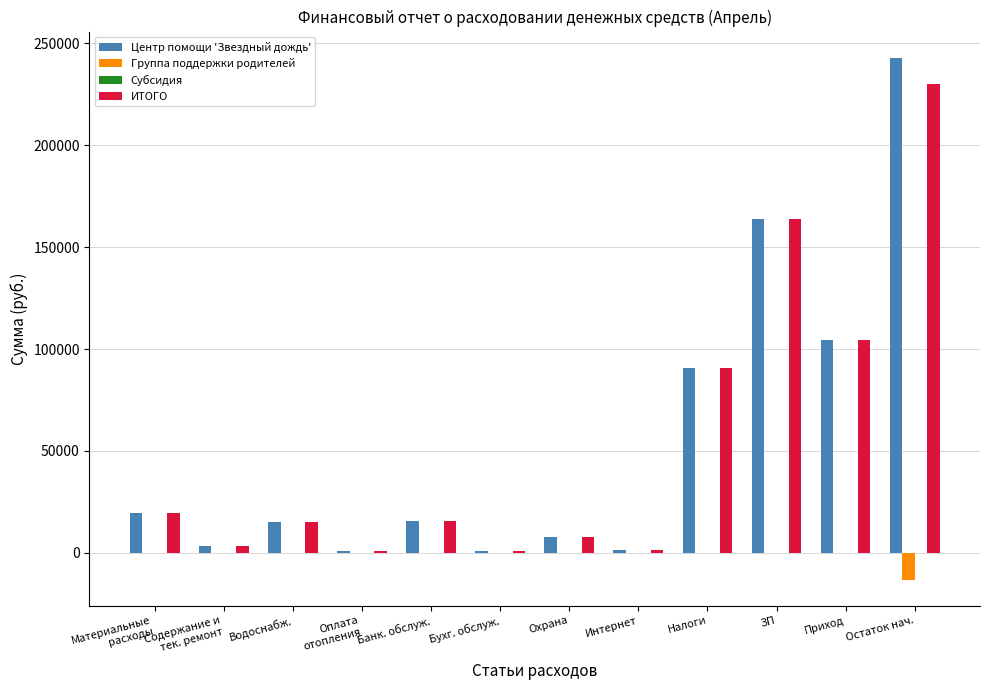

What is the spread (max minus min) of values at Охрана?

8000.0